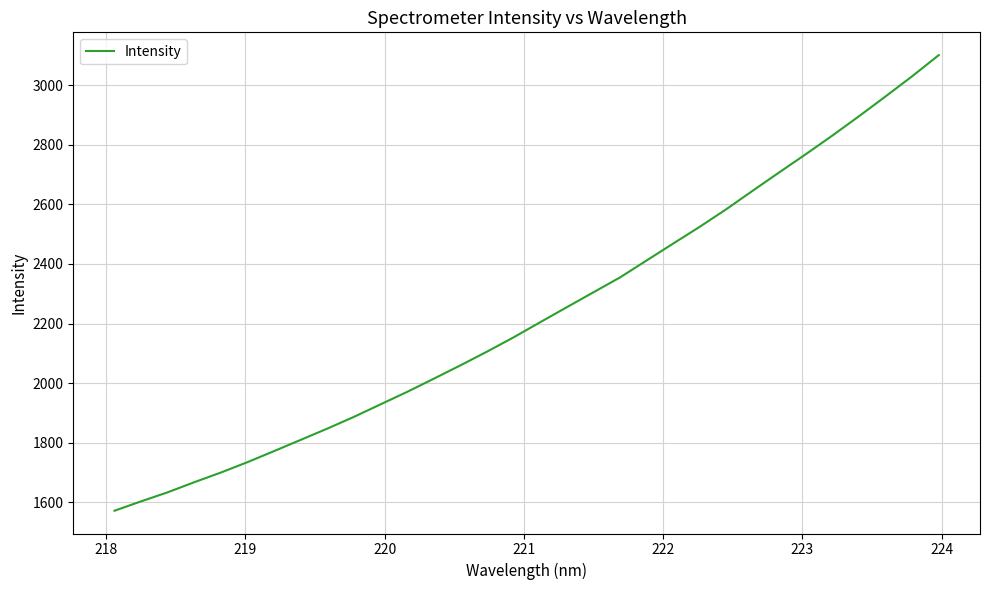

What is the greatest value displayed?

3100.4